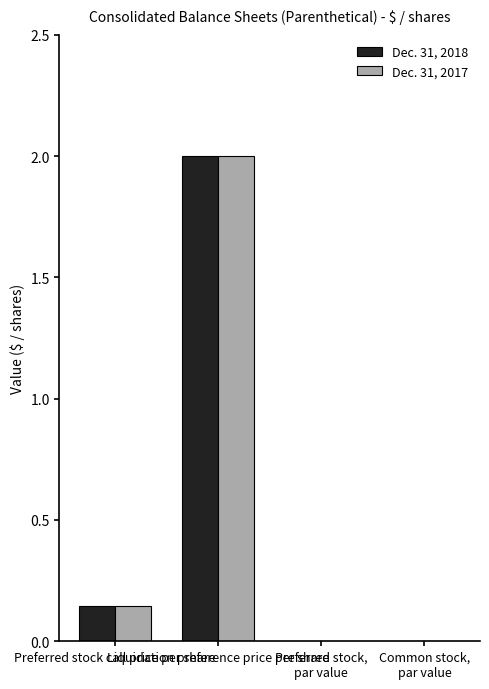

What is the maximum value shown in the chart?

2.0